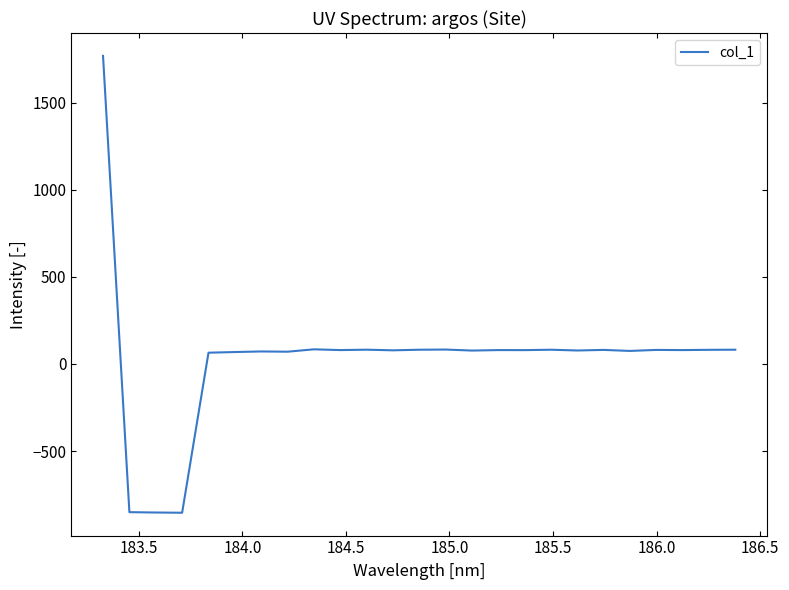

What is the maximum value shown in the chart?

1768.2